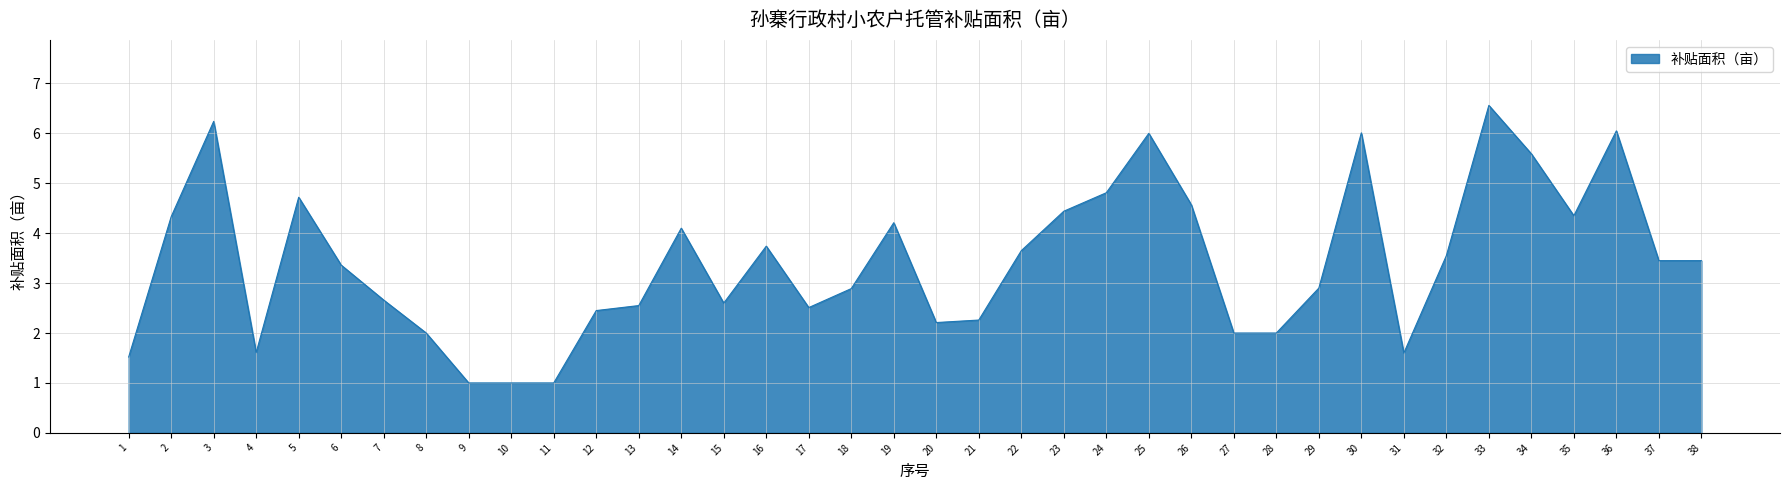

Between 1 and 7, which is larger?

7